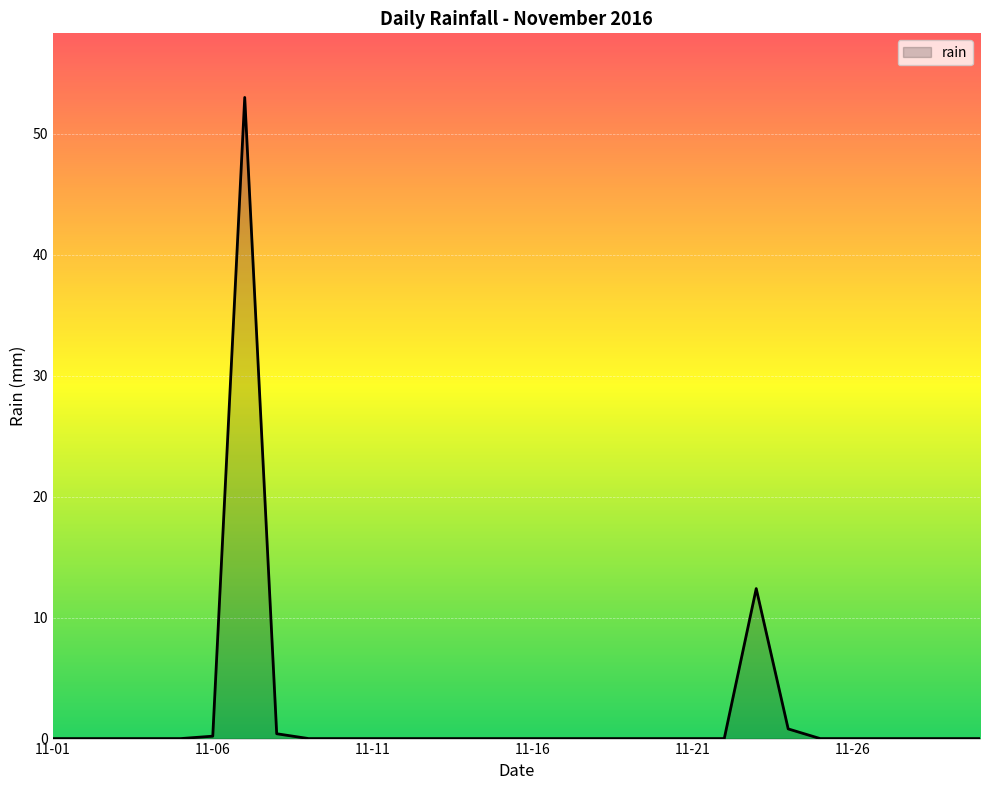

What is the maximum value shown in the chart?

53.0